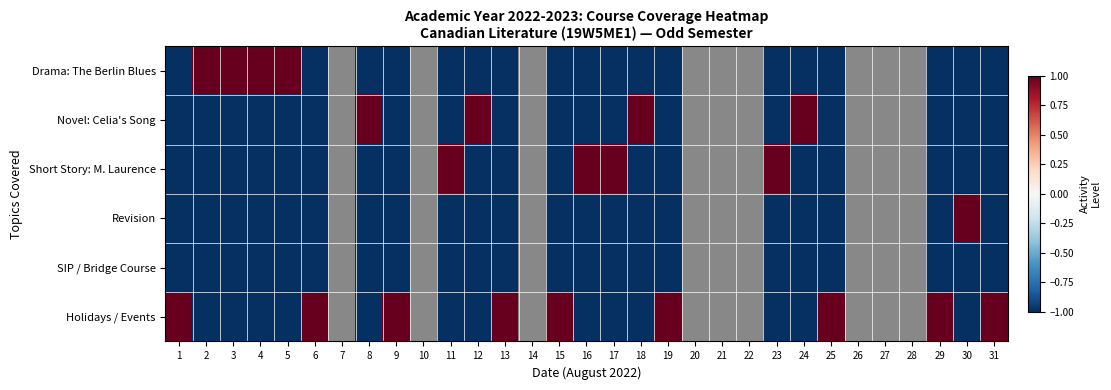

List the series in order of their peak value, lowest first.

SIP / Bridge Course, Drama: The Berlin Blues, Novel: Celia's Song, Short Story: M. Laurence, Revision, Holidays / Events